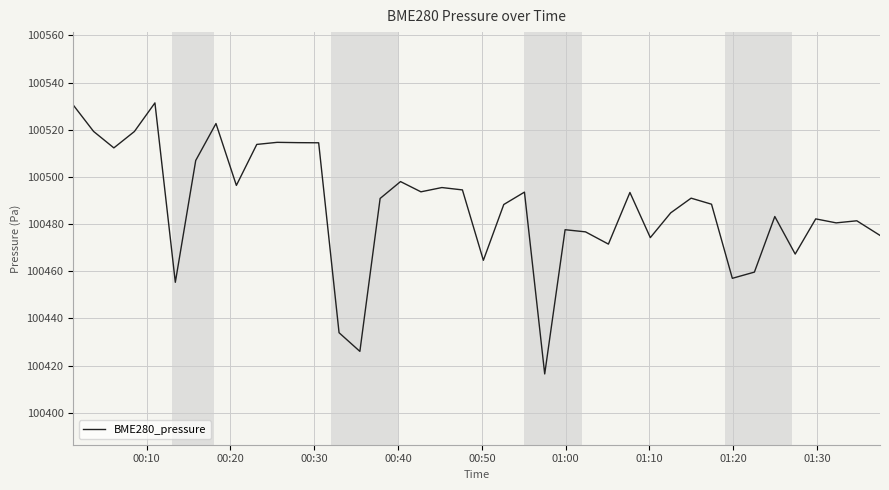

What is the greatest value displayed?

100531.4